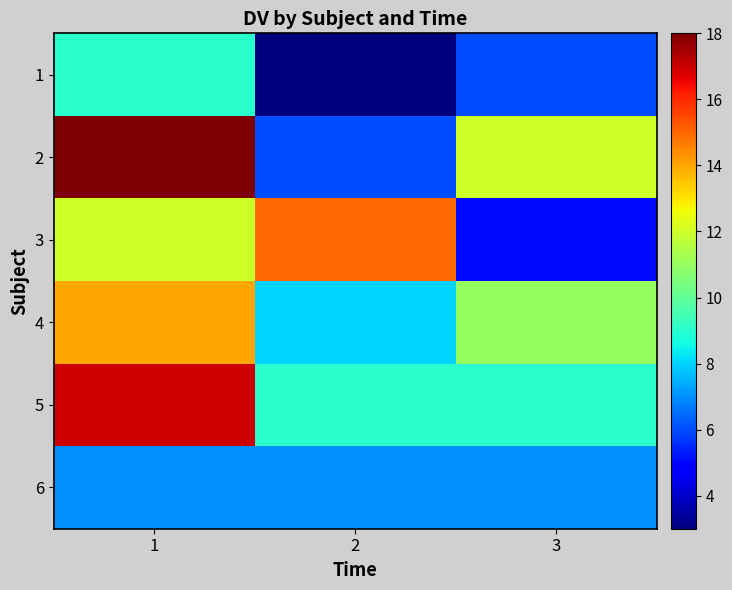

Reading left to right, extract all data points from this chart.

1: 1=9	2=3	3=6
2: 1=18	2=6	3=12
3: 1=12	2=15	3=5
4: 1=14	2=8	3=11
5: 1=17	2=9	3=9
6: 1=7	2=7	3=7